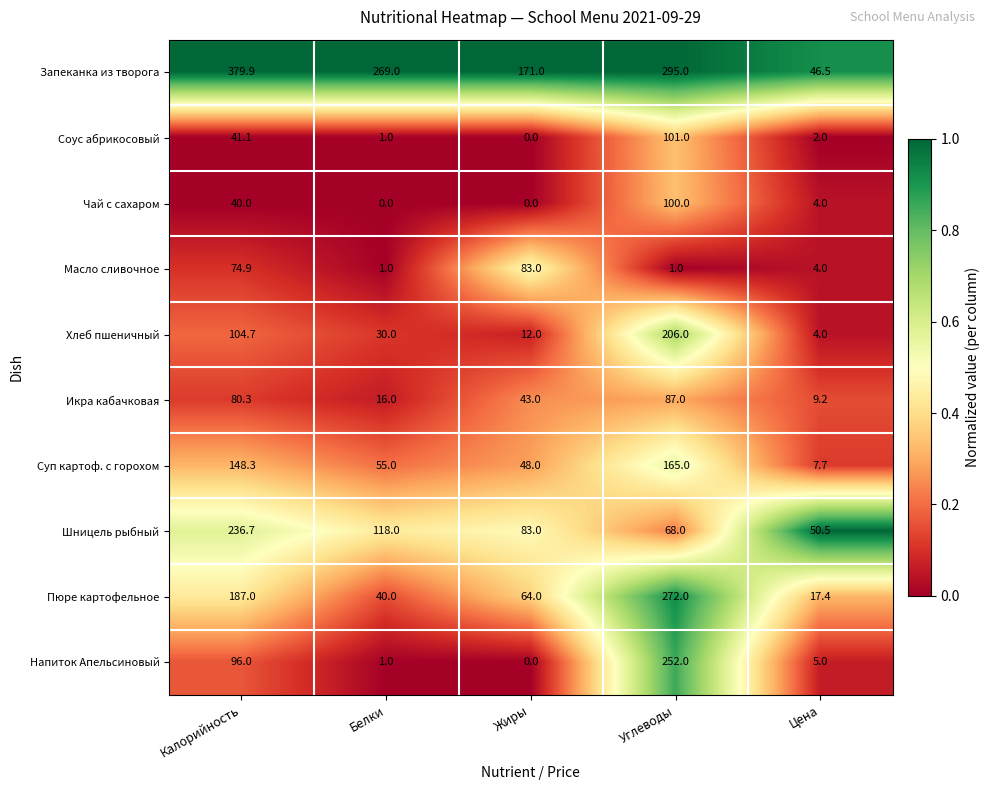

At how many categories does at least one series exceed 0?

5